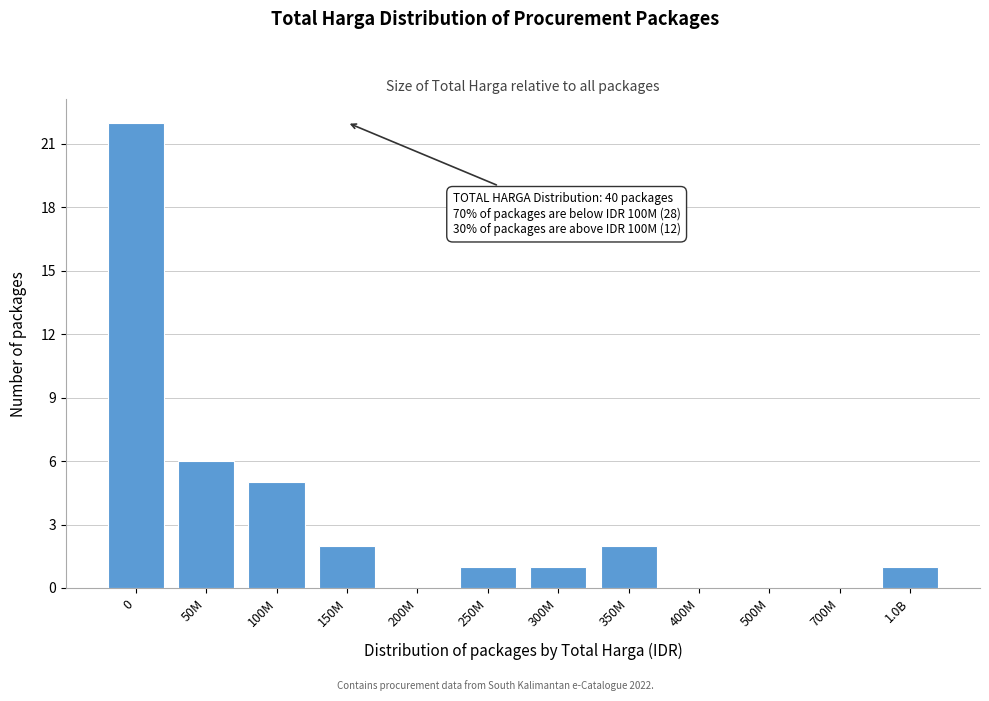

Reading left to right, list all the values displayed in this chart.

0=22	50M=6	100M=5	150M=2	200M=0	250M=1	300M=1	350M=2	400M=0	500M=0	700M=0	1.0B=1